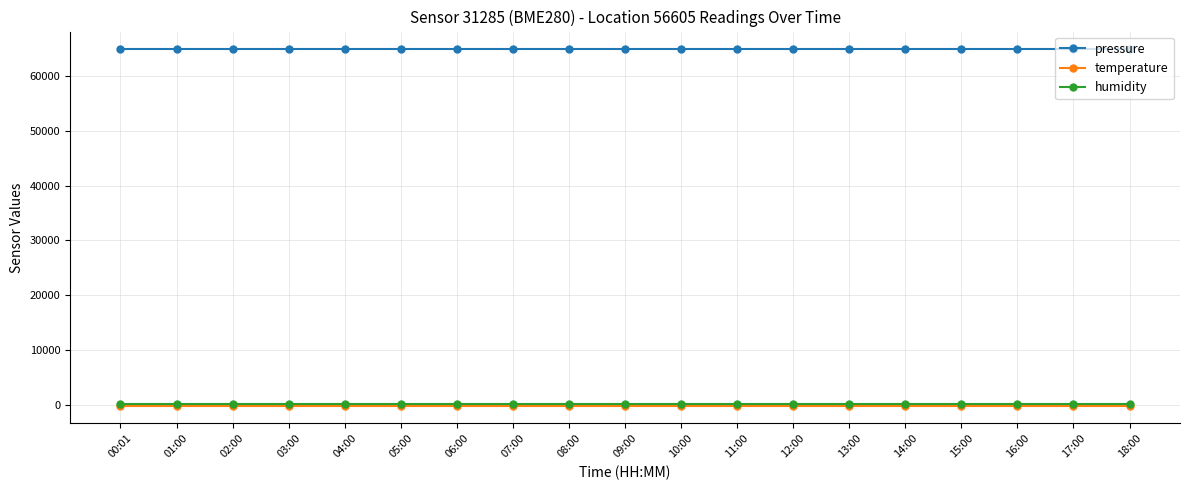

True or false: humidity has a value of 100.0 at 03:00.

True